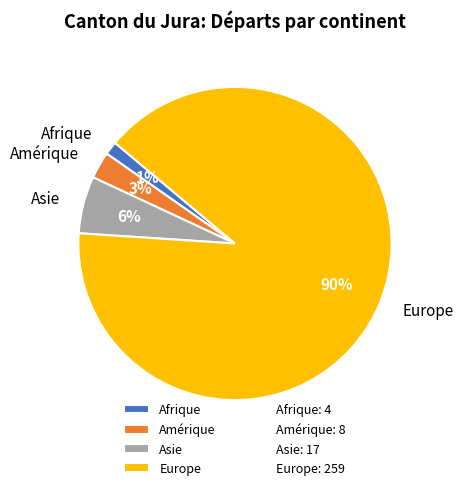

Approximately how many times larger is the value at Amérique compared to Asie?

0.5